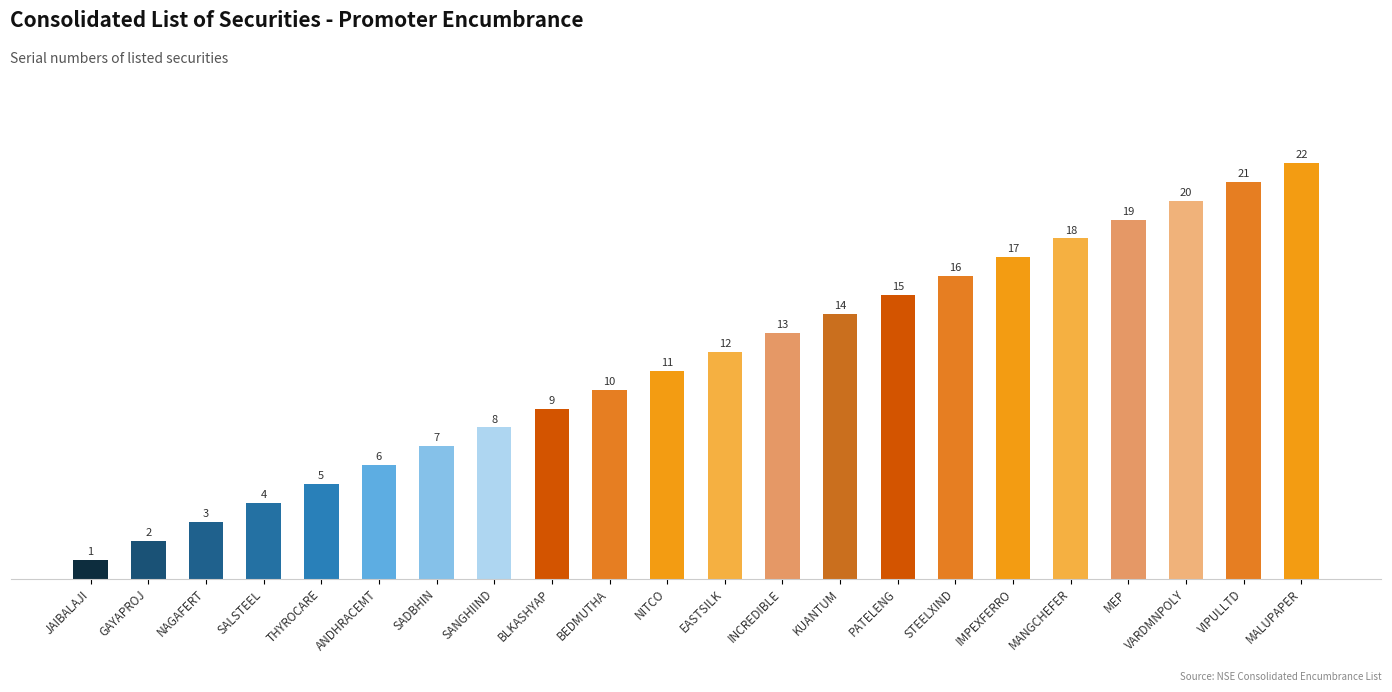

Where is the data nearest to the value 11?

NITCO